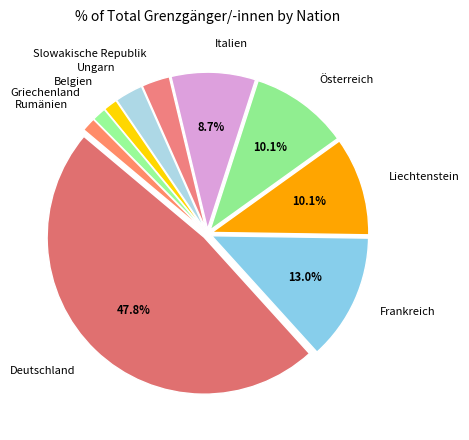

Does Rumänien represent more than half of the total?

No